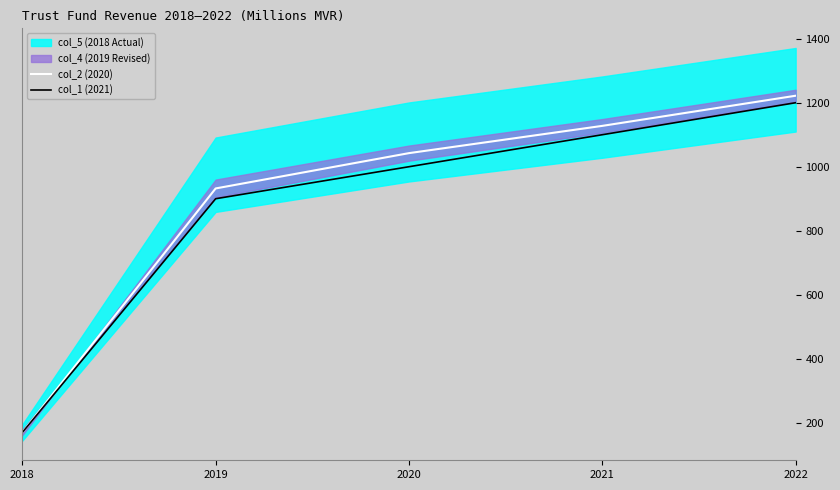

Where is col_1 (2021) nearest to the value 684?

2019